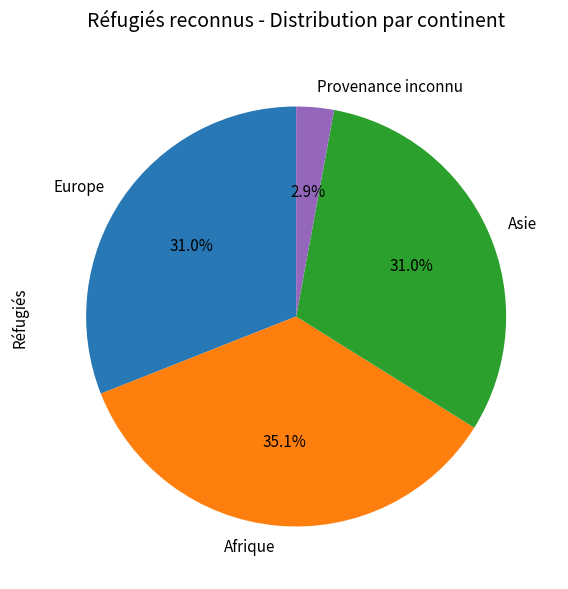

How much of the chart is everything except Asie?

69.0%